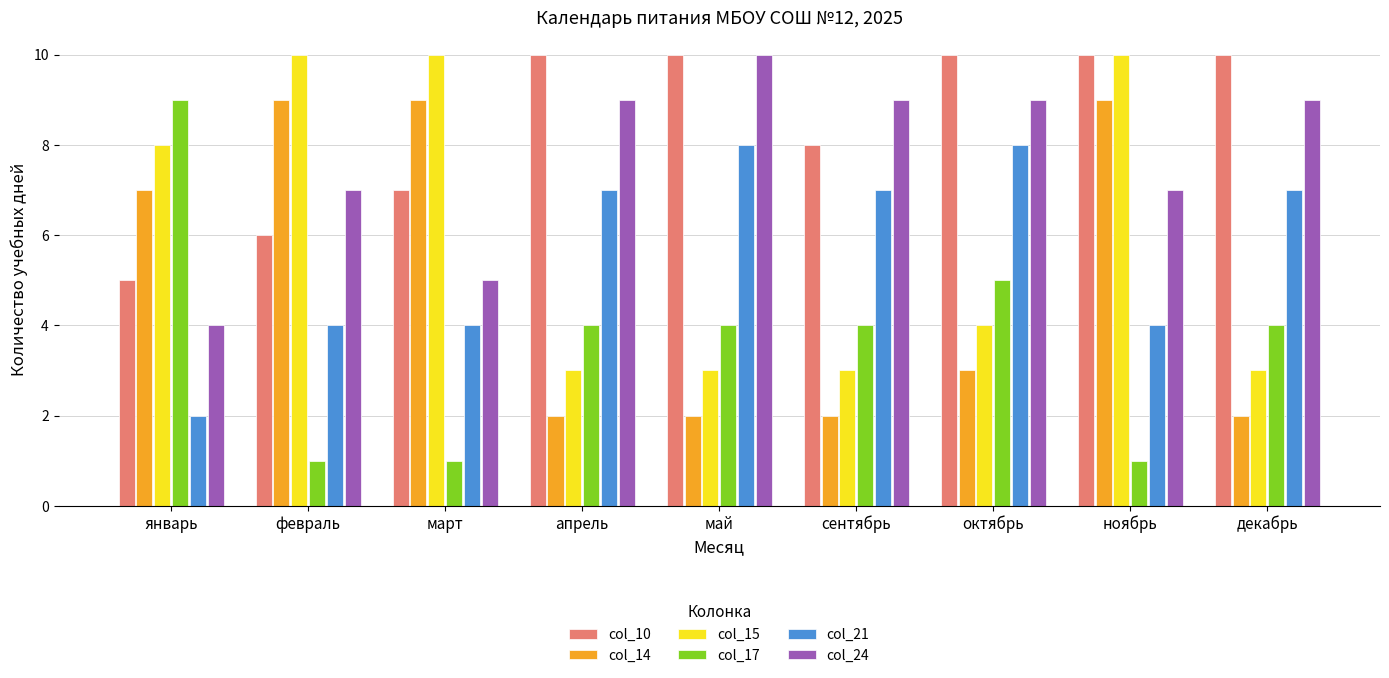

At октябрь, list the series in order from smallest to largest.

col_14, col_15, col_17, col_21, col_24, col_10